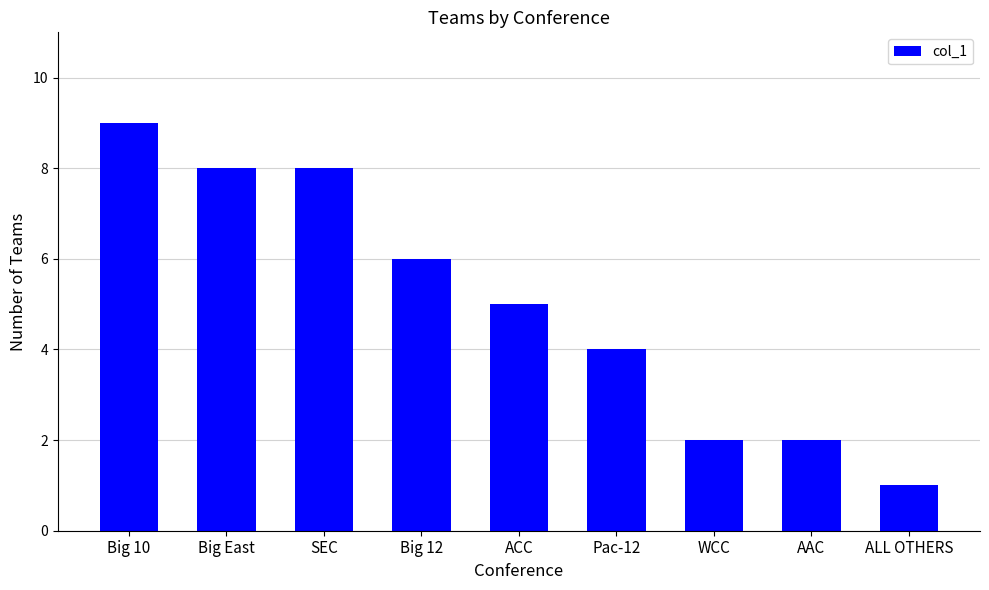

How many bars are there in total?

9